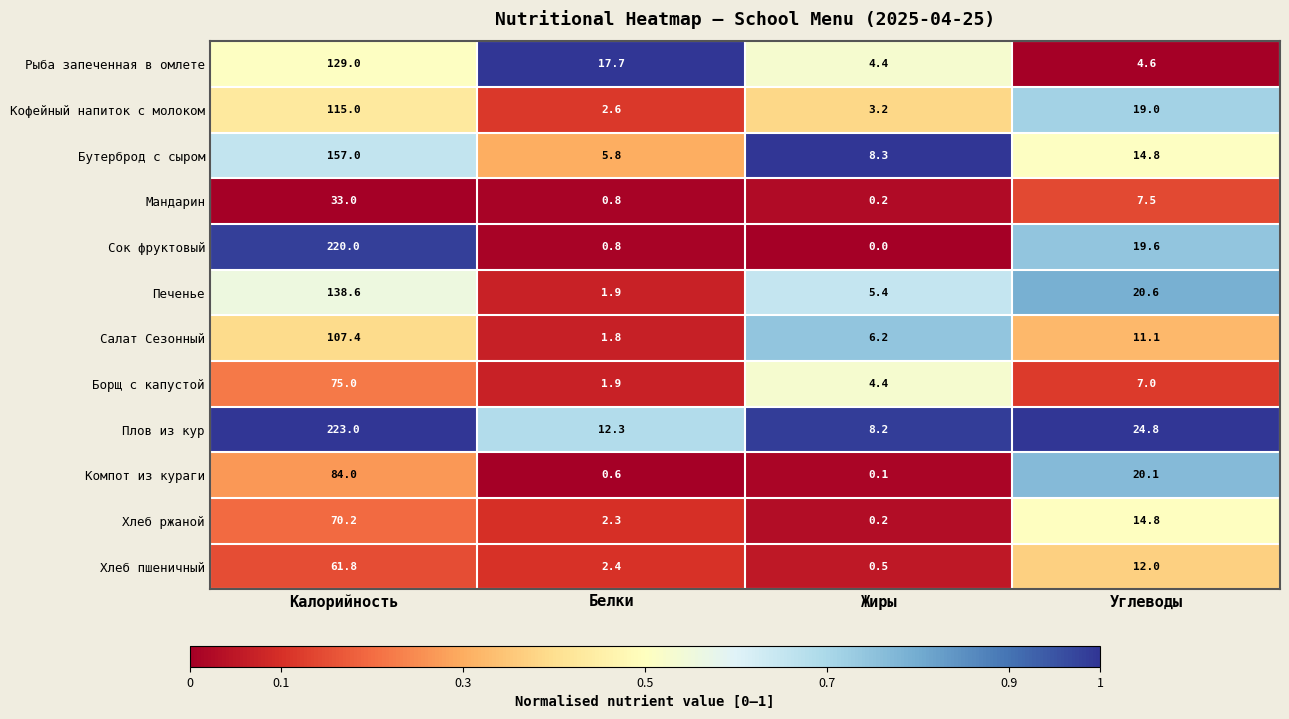

At how many categories does at least one series exceed 0?

4